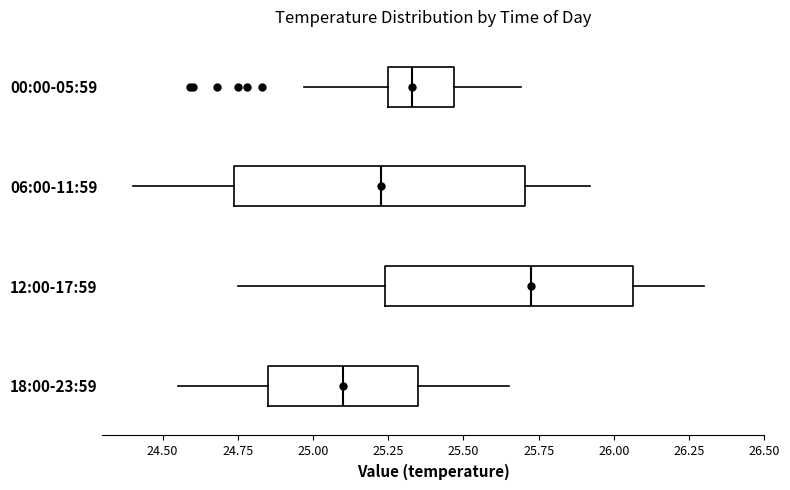

Comparing the boxes themselves (not the whiskers), which one is the widest?

06:00-11:59